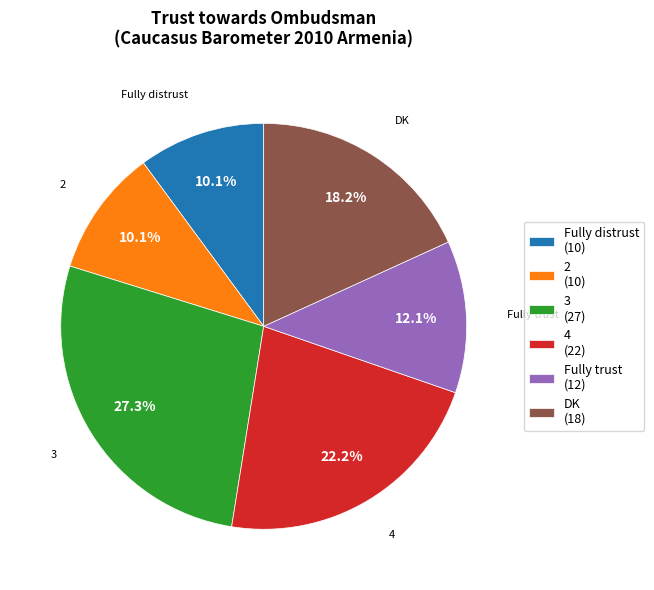

To the nearest percent, what is the difference between the 3 and 4 slice percentages?

5%